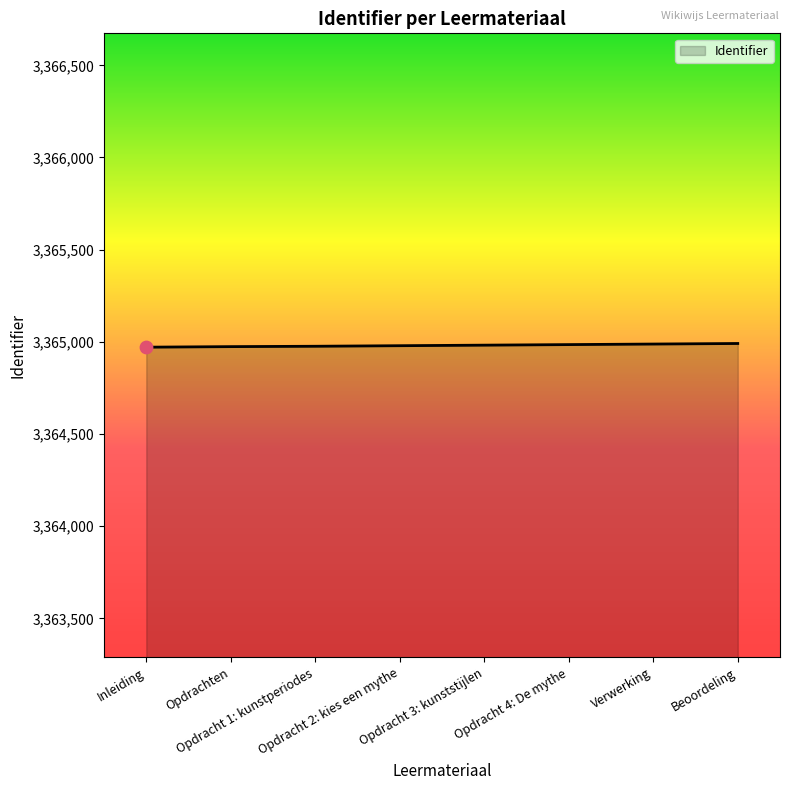

What is the change in value from Opdracht 1: kunstperiodes to Opdracht 3: kunststijlen?

+6